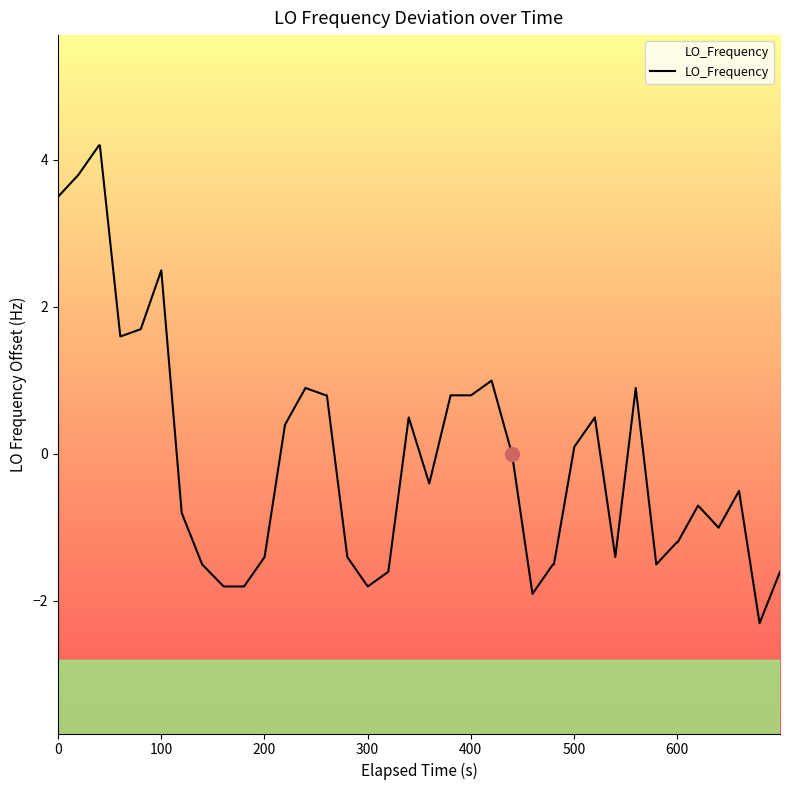

Reading left to right, list all the values displayed in this chart.

3.5	3.8	4.2	4.2	1.6	1.7	2.5	-0.8	-1.5	-1.8	-1.8	-1.4	0.4	0.9	0.8	0.8	-1.4	-1.8	-1.6	0.5	-0.4	0.8	0.8	1.0	-0.0	-1.9	-1.5	-1.5	0.1	0.5	-1.4	0.9	-1.5	-1.2	-1.2	-0.7	-1.0	-0.5	-2.3	-1.6